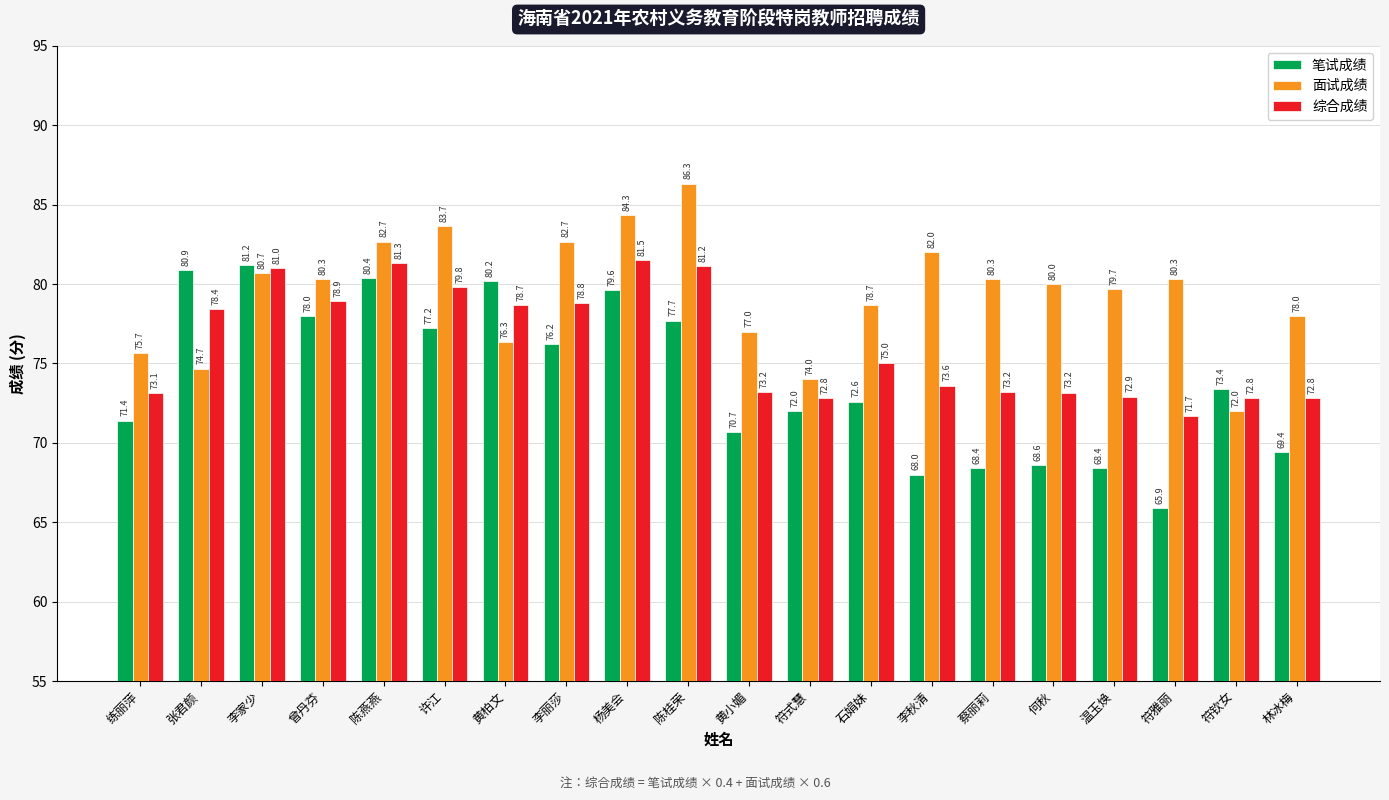

At which label does 面试成绩 reach its peak?

陈桂荣